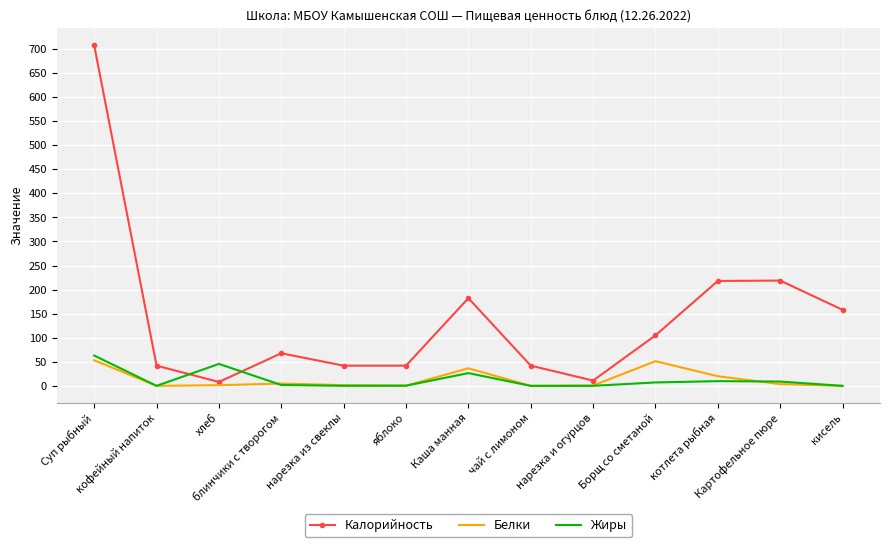

True or false: Белки has a value of 0.7 at нарезка и огурцов.

True